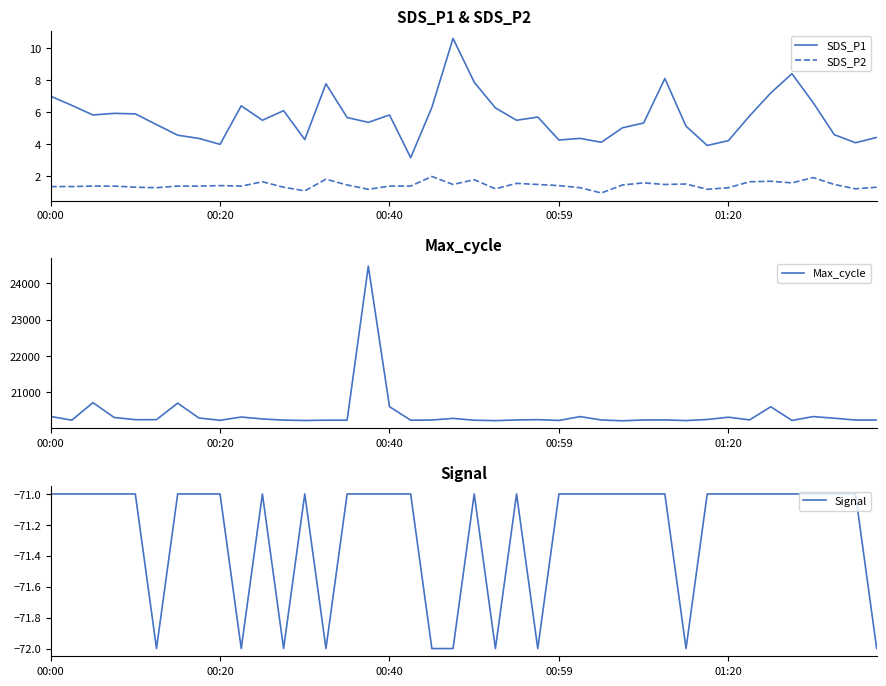

What is the sum of the Signal values at 18 and 38?

-143.0